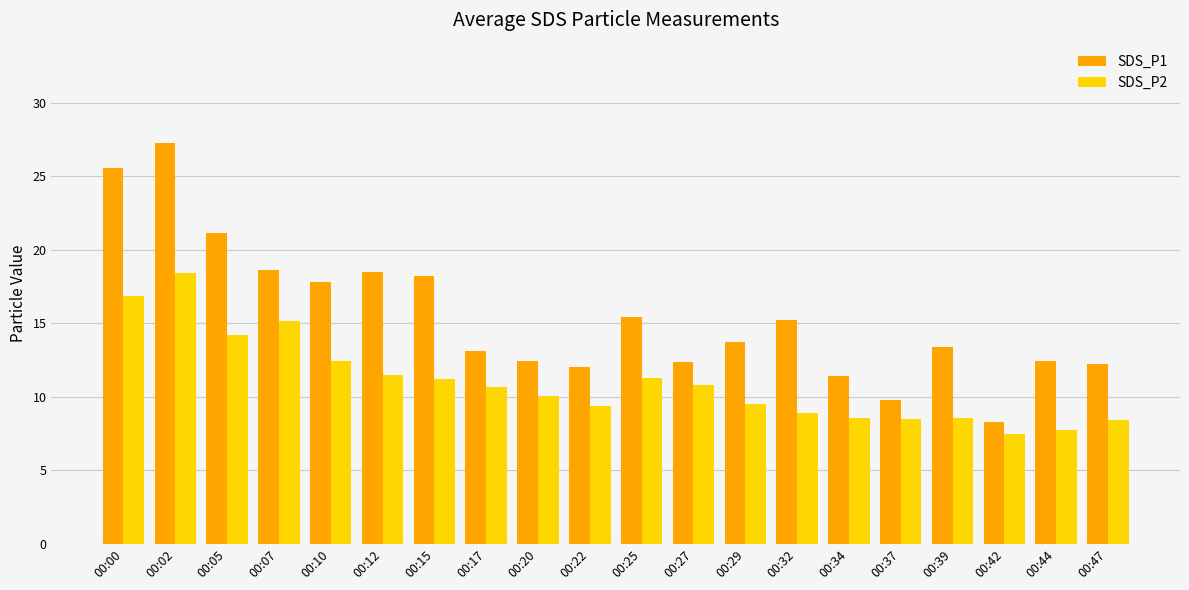

True or false: SDS_P2 has a value of 12.4 at 00:10.

True